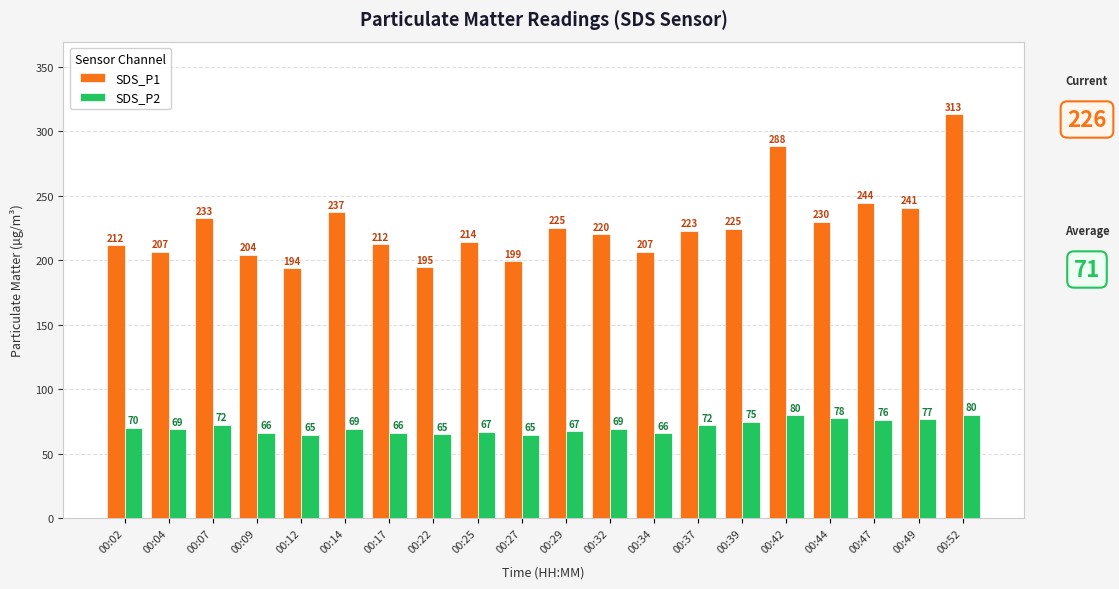

True or false: SDS_P2 has a value of 124.1 at 00:42.

False